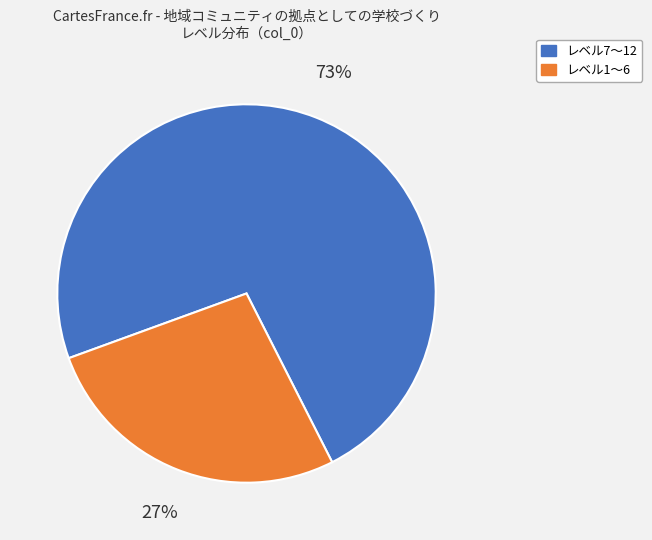

Which category has the smallest portion of the pie?

レベル1〜6